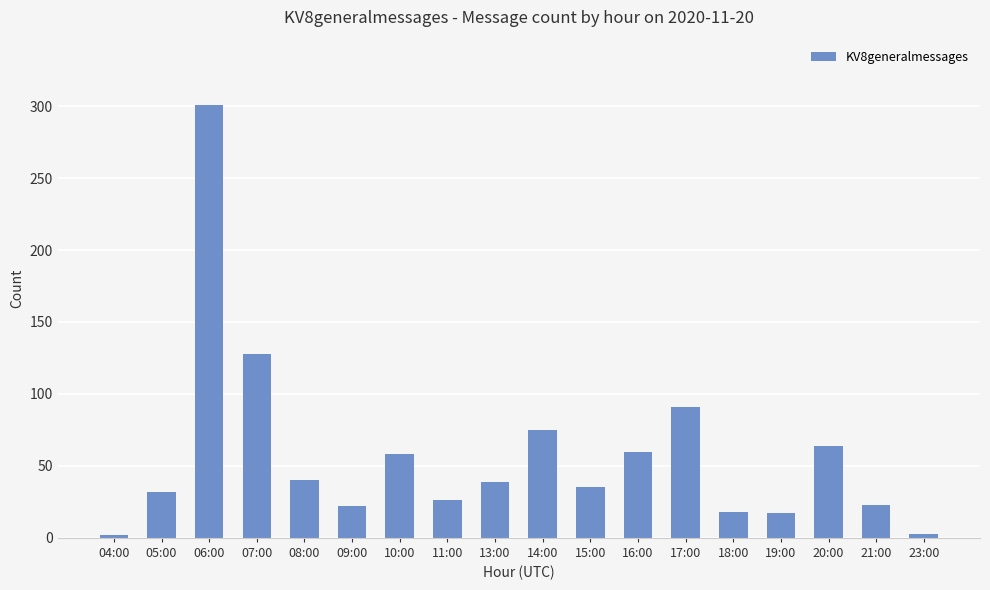

How many bars are there in total?

18